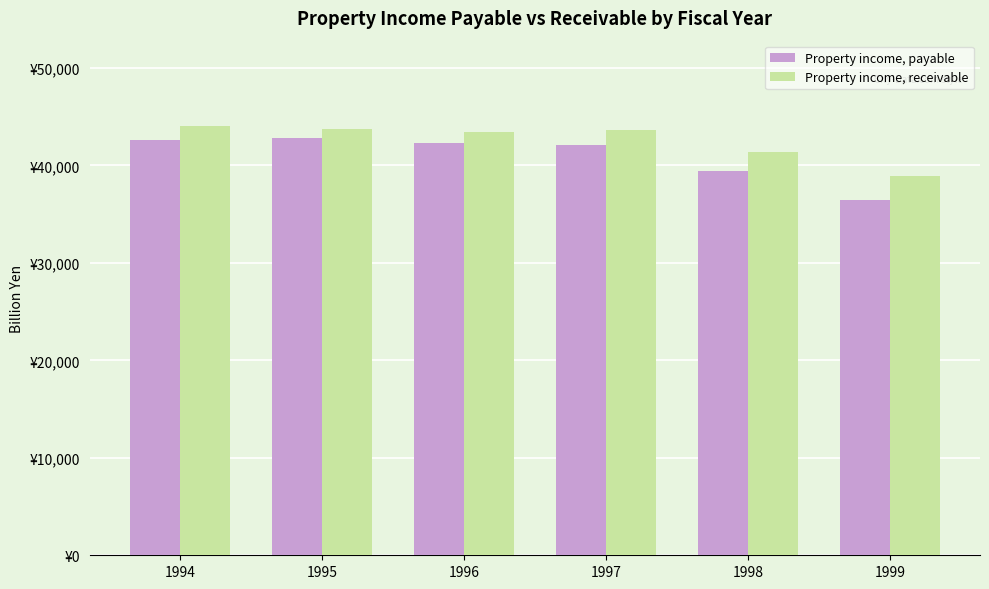

Does the chart contain stacked bars?

No